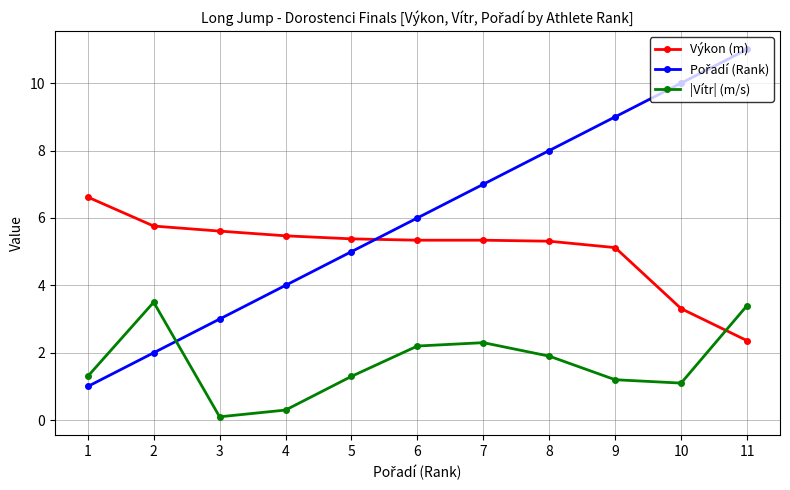

At which label does Výkon (m) reach its minimum?

11